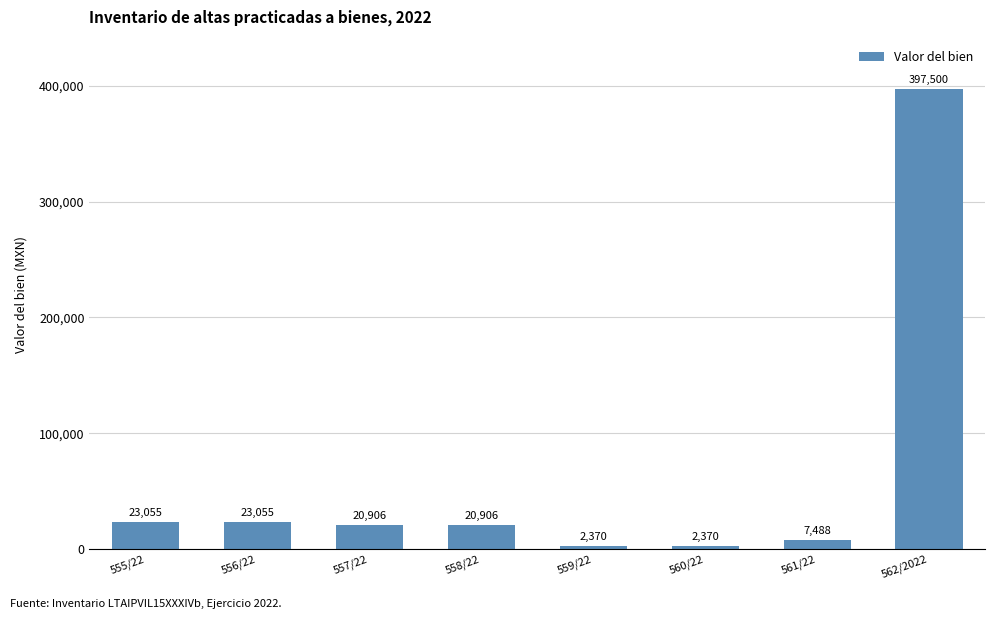

What is the label of the 8th bar from the right?

555/22